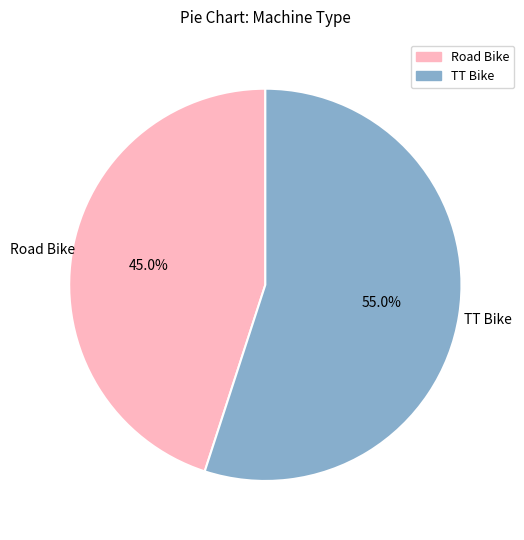

Which category has the smallest portion of the pie?

Road Bike